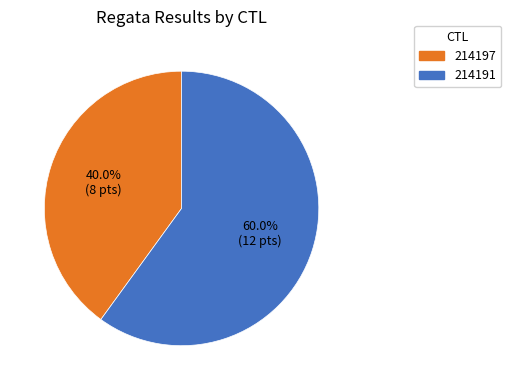

What is the smallest slice in the pie chart?

214197